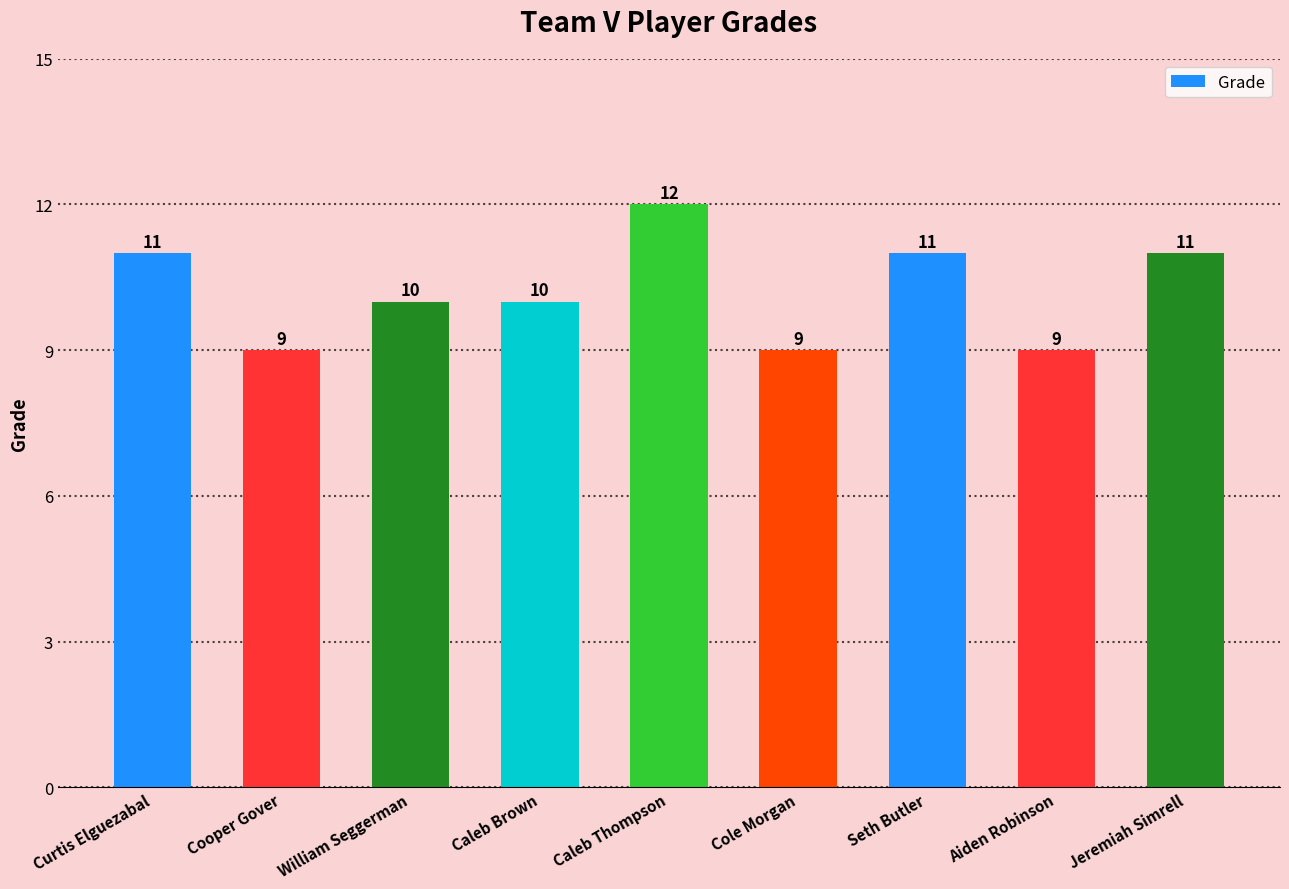

What is the smallest value displayed?

9